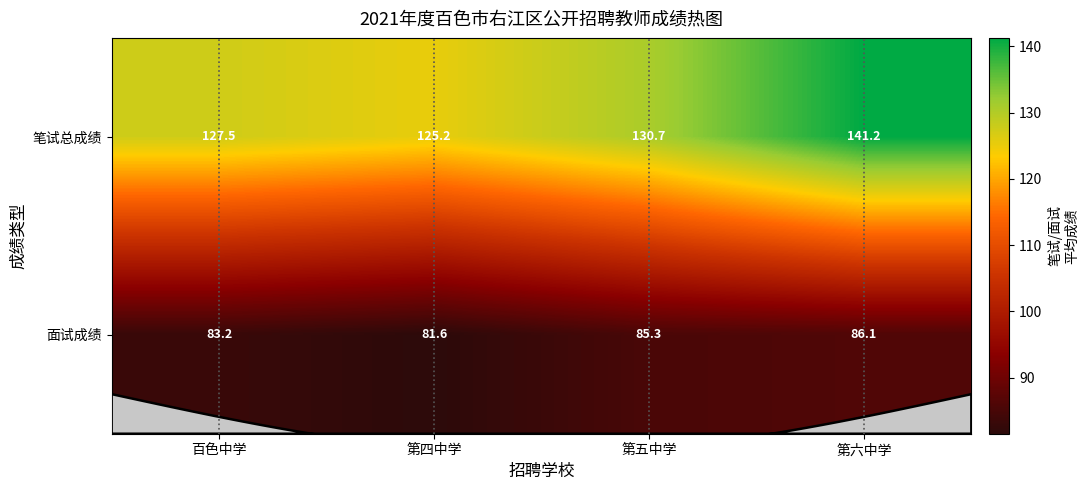

What is the difference between the 笔试总成绩 values at 第四中学 and 百色中学?

2.3